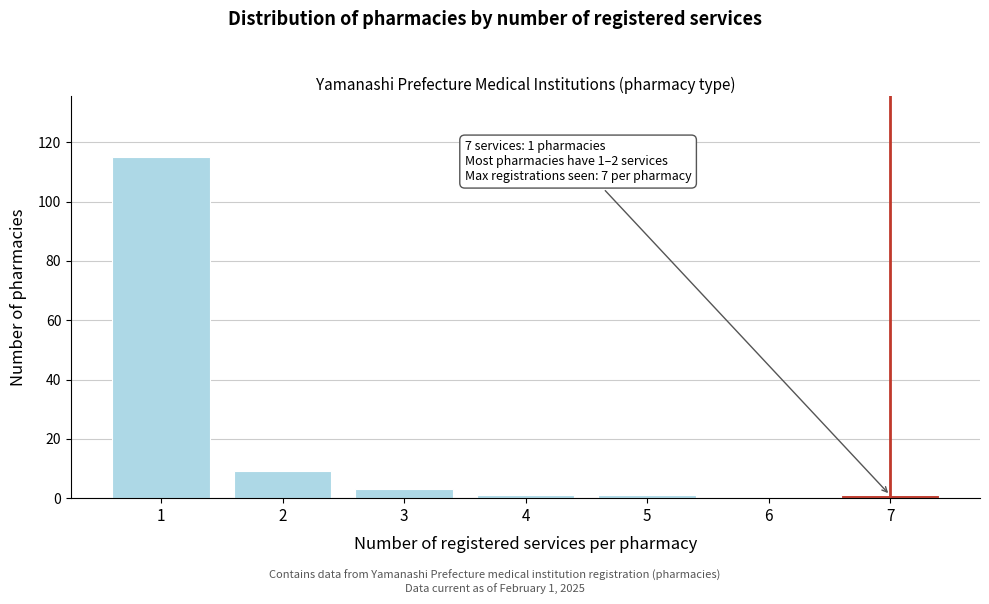

Reading left to right, extract all data points from this chart.

1=115	2=9	3=3	4=1	5=1	6=0	7=1